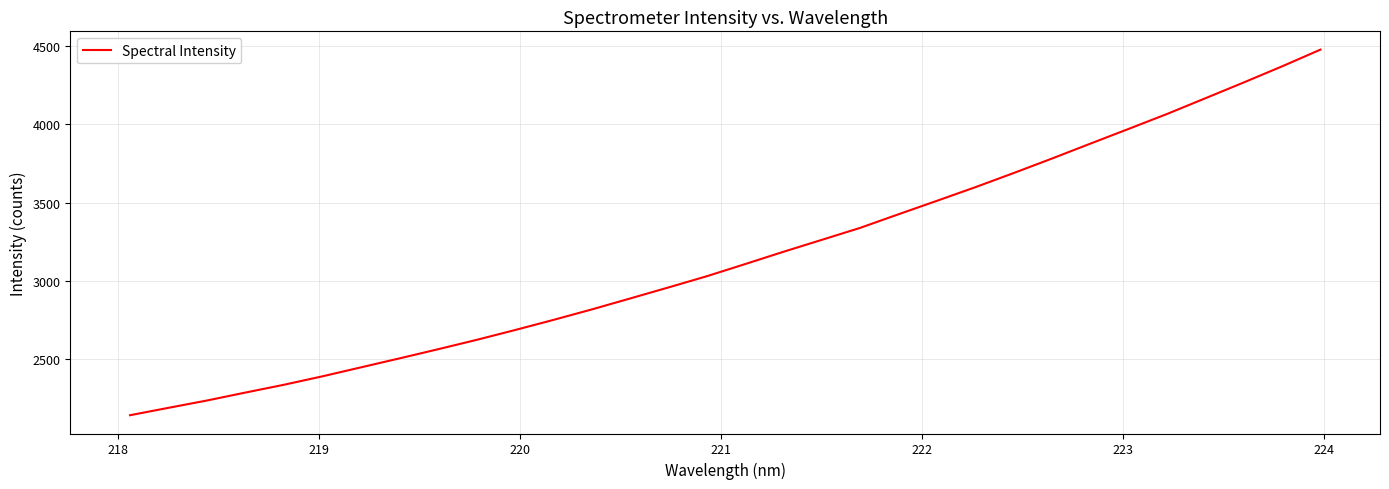

Reading left to right, extract all data points from this chart.

2143.7	2190.9	2237.5	2288.2	2337.9	2391.6	2448.7	2505.8	2563.9	2623.5	2686.1	2750.8	2817.7	2887.7	2958.2	3029.8	3107.4	3186.1	3262.3	3338.8	3425.6	3511.5	3598.2	3688.7	3781.3	3876.4	3970.6	4065.8	4166.2	4266.8	4369.8	4476.4